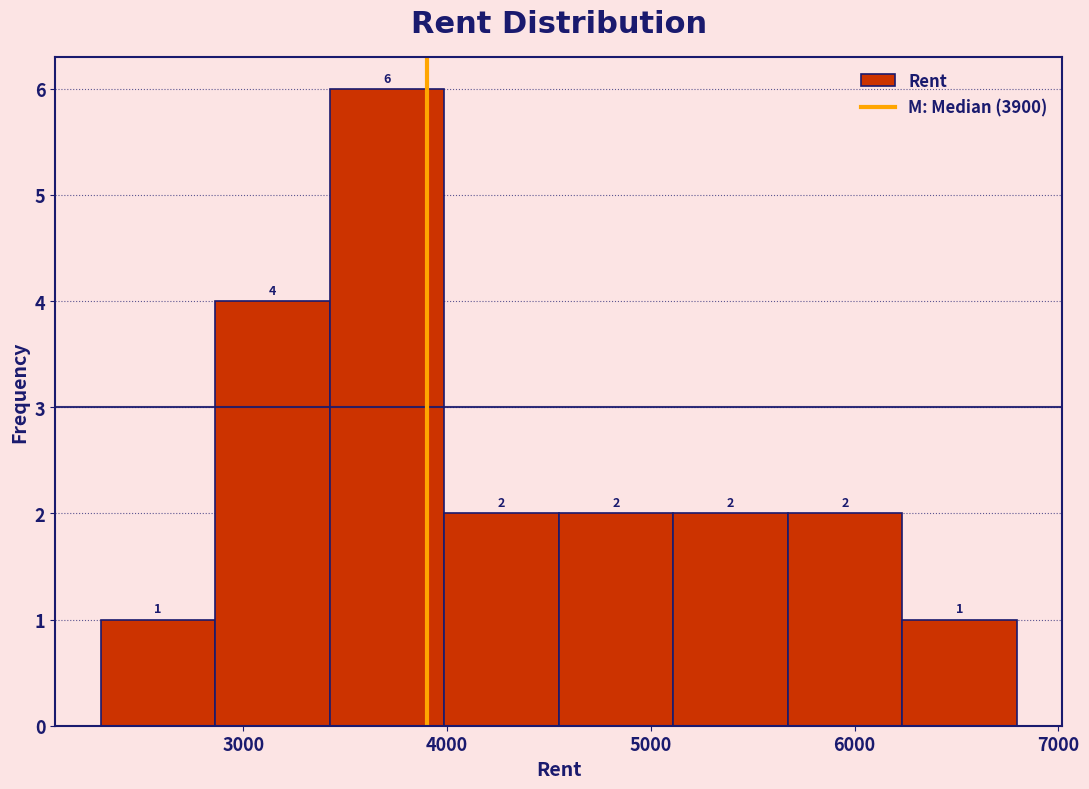

How tall is the bar that spans 4000 to 4500 on the x-axis? The bar edges are not printed on the chart, so give them approximately, as read against the axis.

2